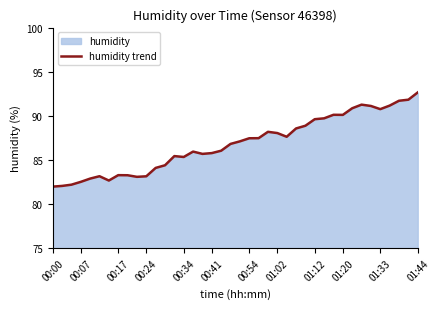

What is the smallest value displayed?

82.0